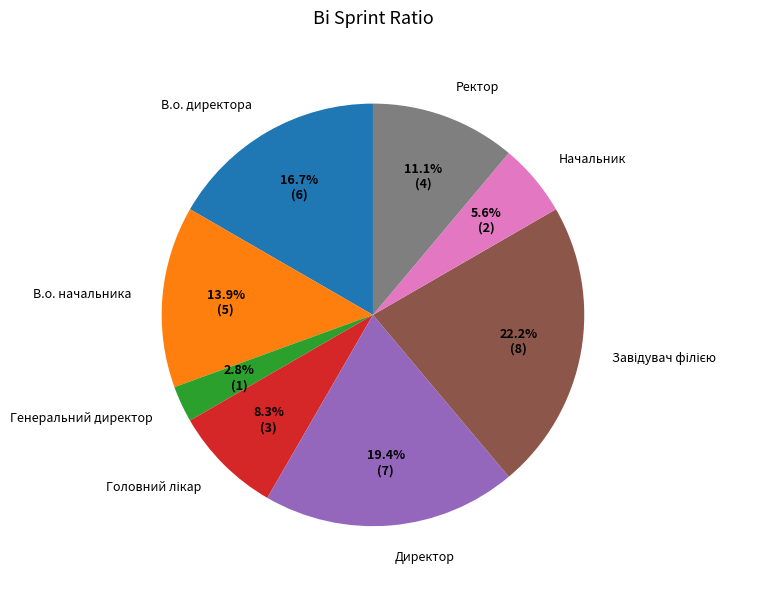

Which slice is the smallest?

Генеральний директор